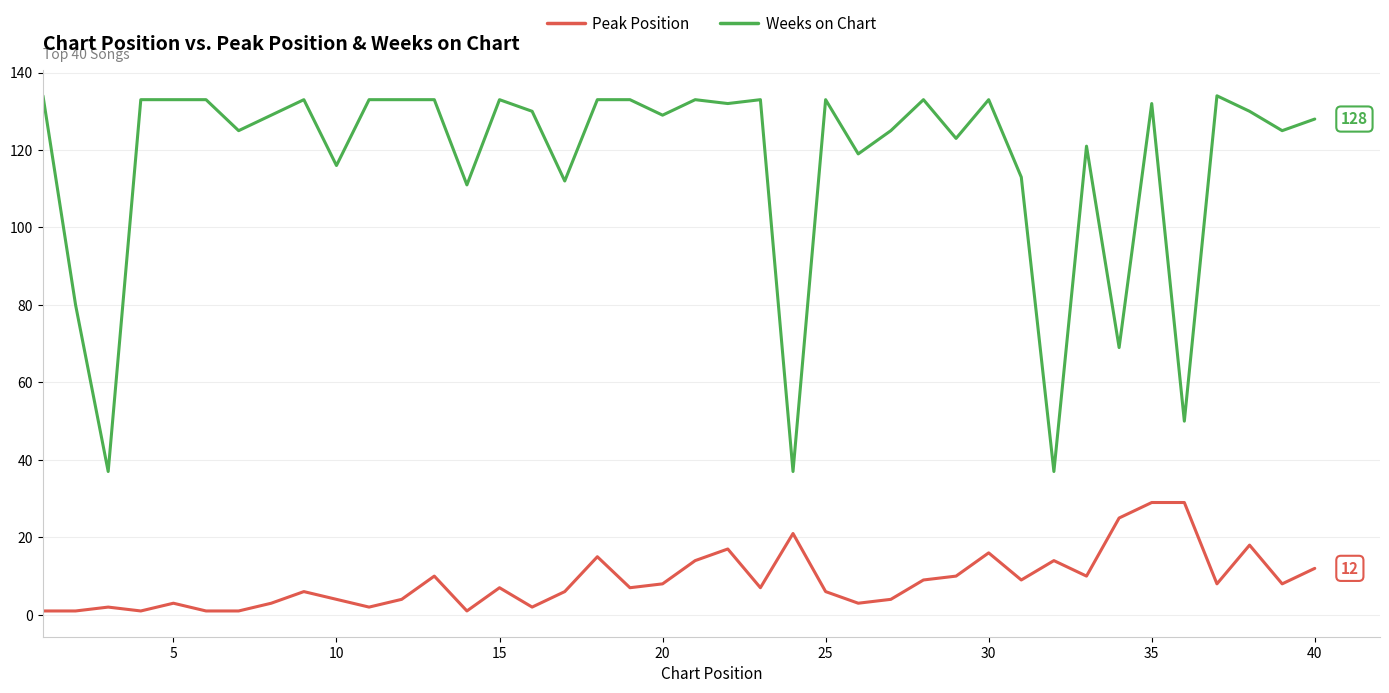

Which series has the widest spread of values?

Weeks on Chart